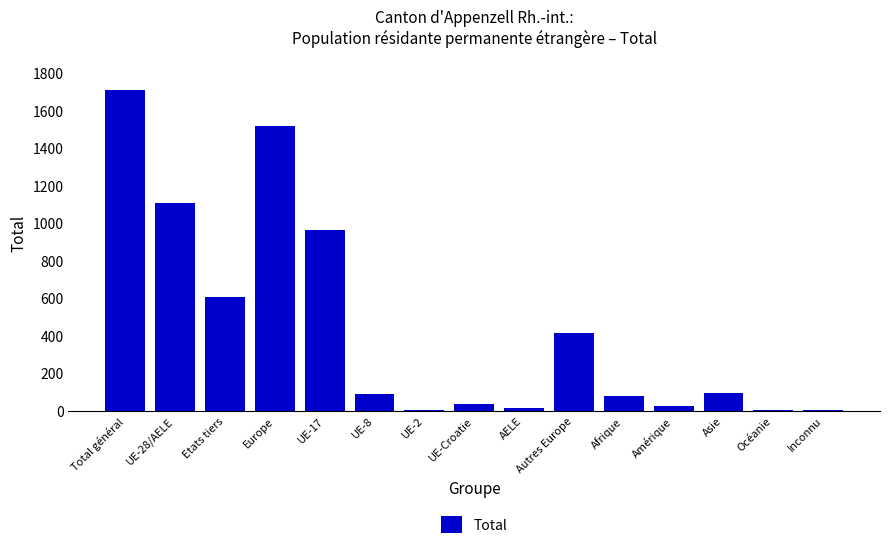

At which label is the value closest to 856?

UE-17